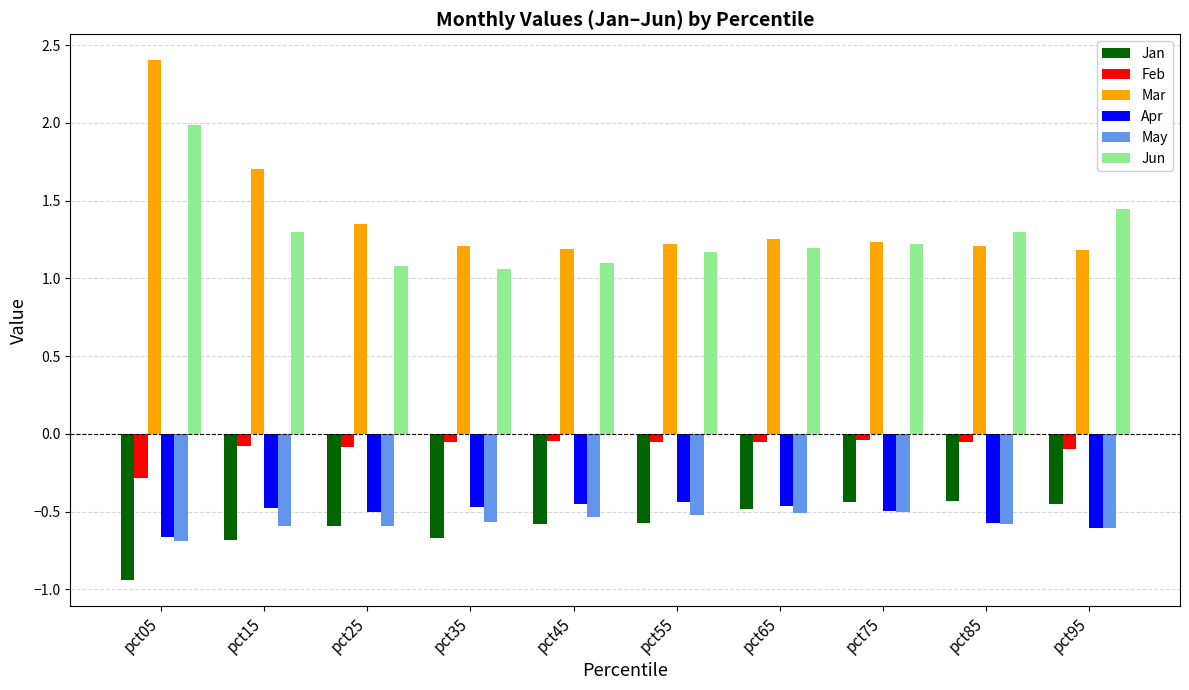

What is the sum of the Mar values at pct15 and pct95?

2.9